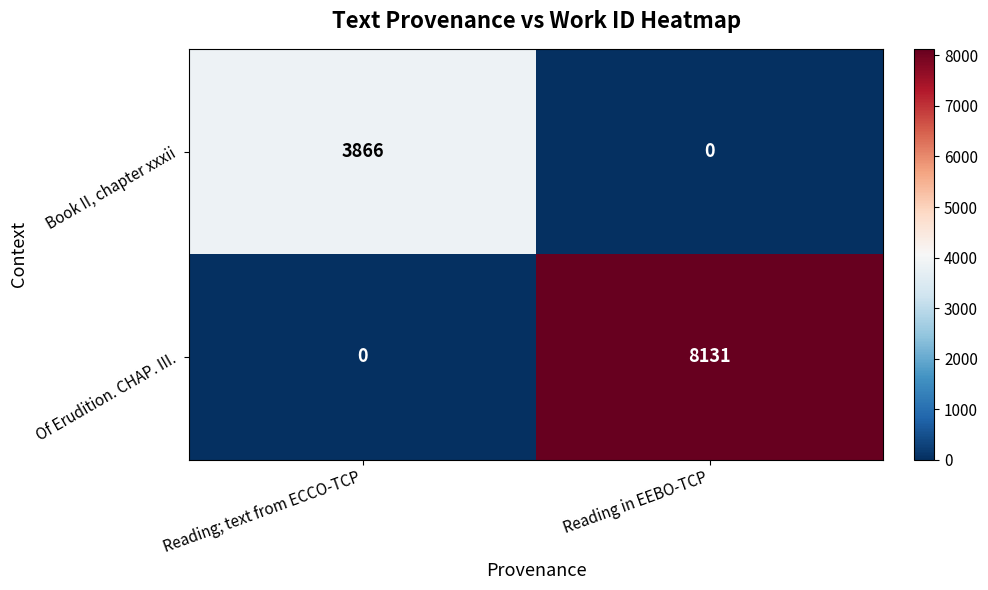

Rank the series by their average value, from highest to lowest.

Of Erudition. CHAP. III., Book II, chapter xxxii